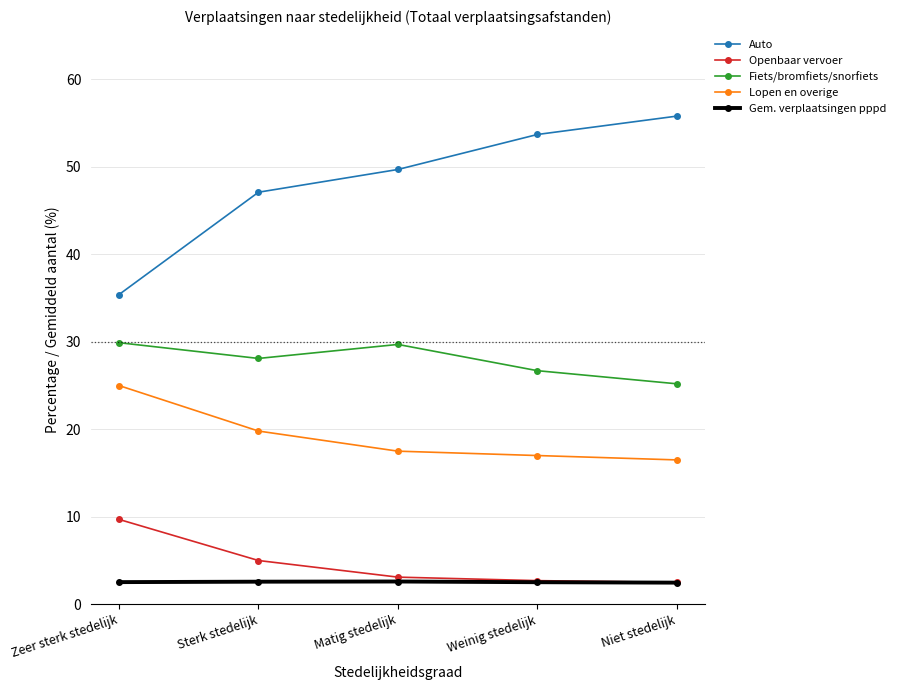

What is the total value across all series at Niet stedelijk?

102.5